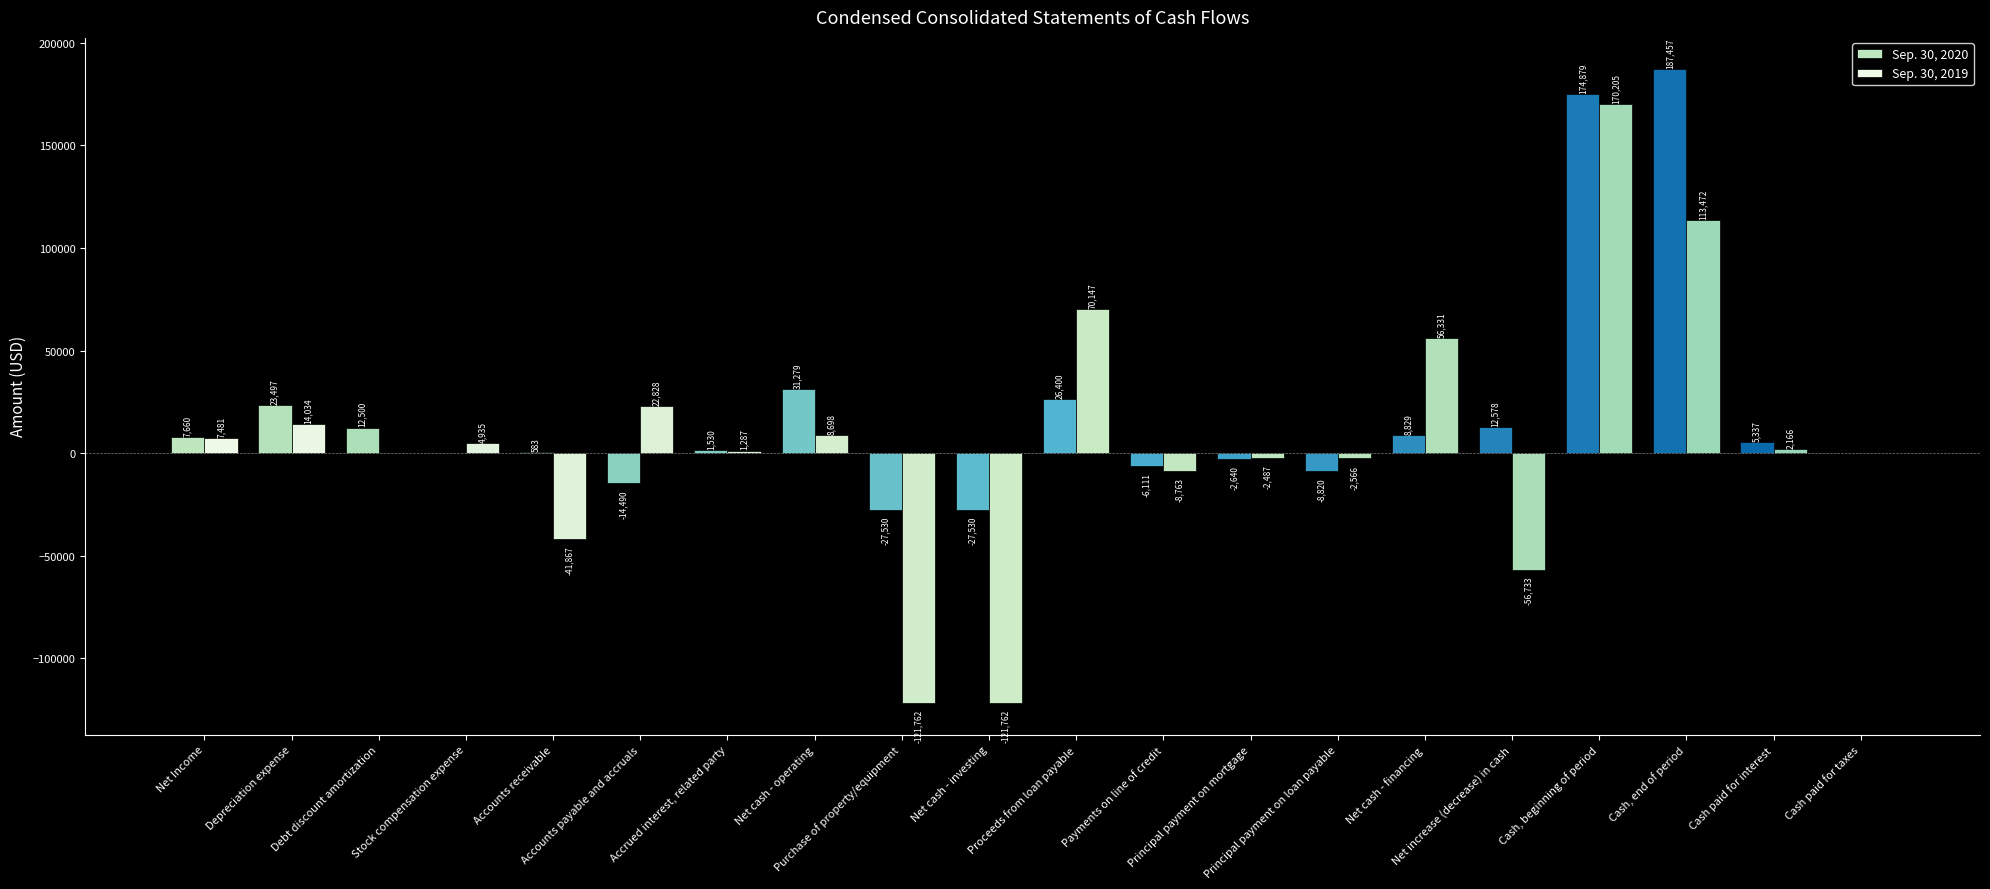

Are the bars horizontal?

No